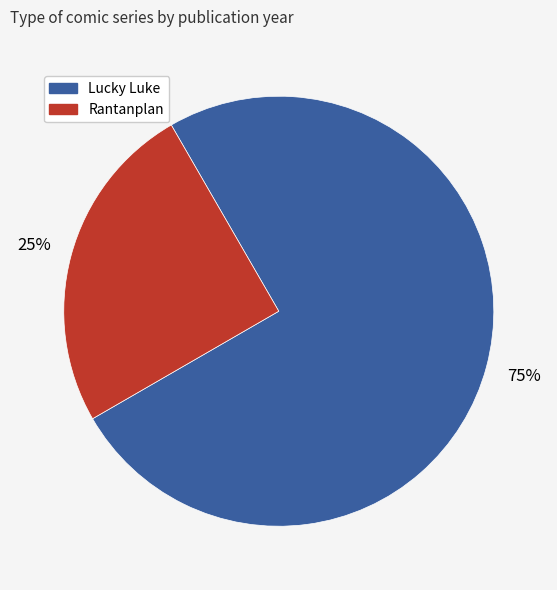

How many slices are in this pie chart?

2